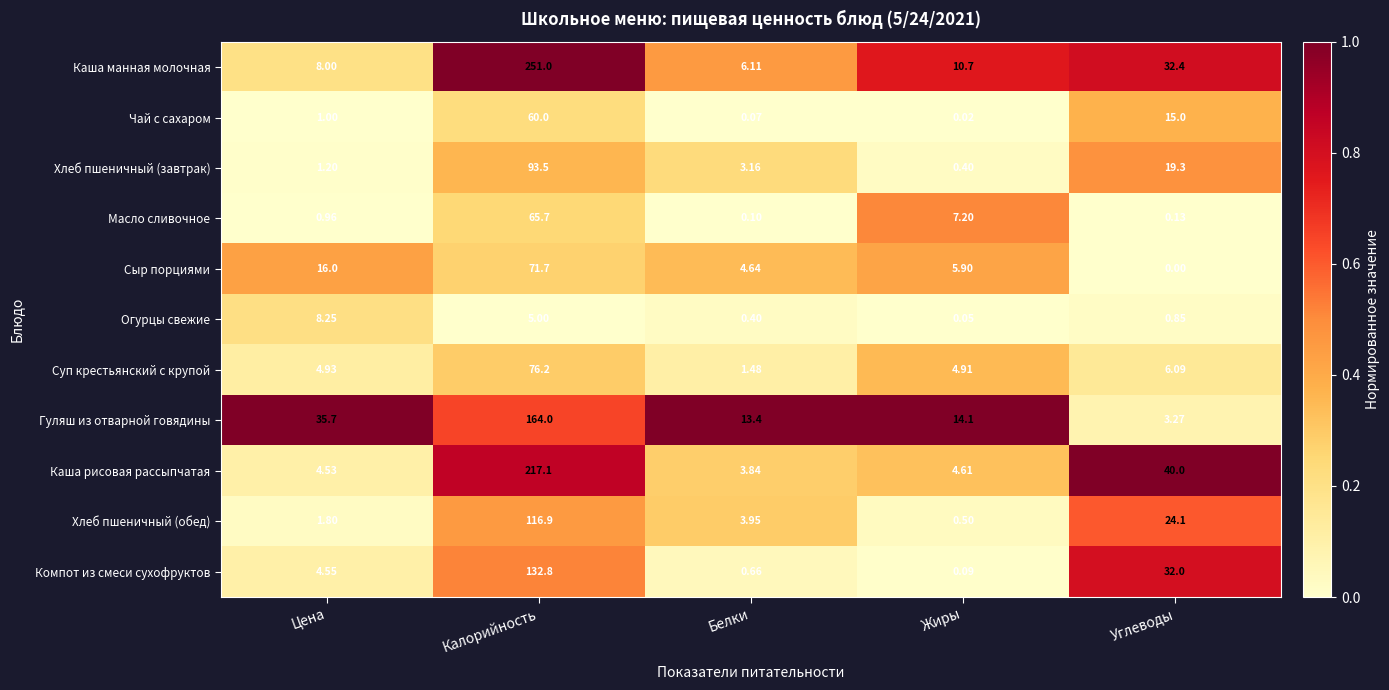

At which category is the sum across all series the highest?

Калорийность